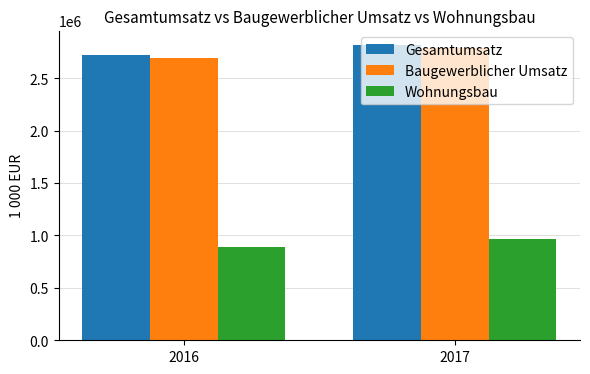

What is the minimum value shown in the chart?

893524